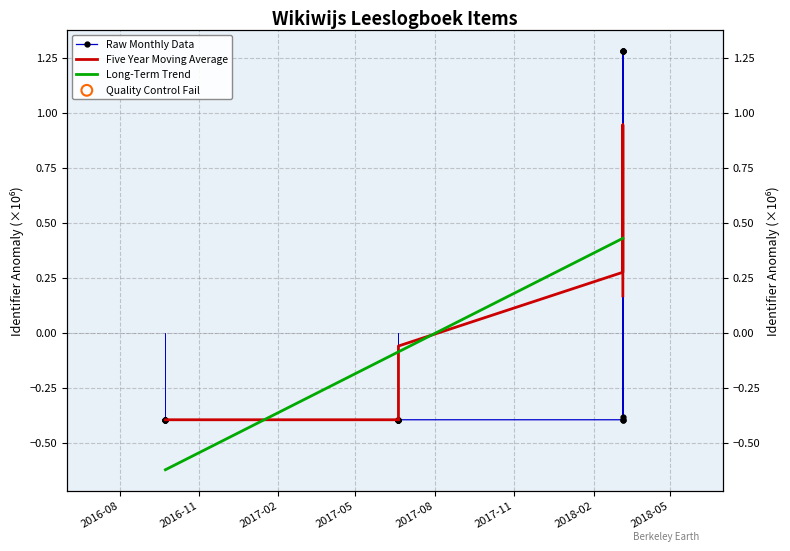

What are all the series names shown in the legend?

Raw Monthly Data, Five Year Moving Average, Long-Term Trend